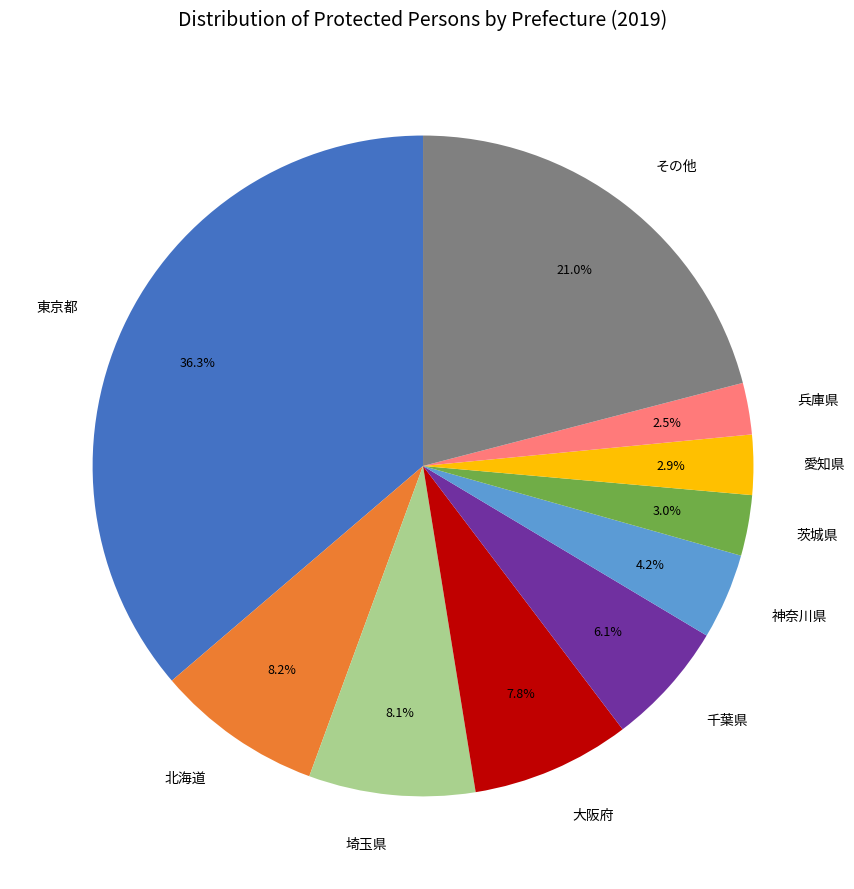

Does 茨城県 account for over 50% of the chart?

No